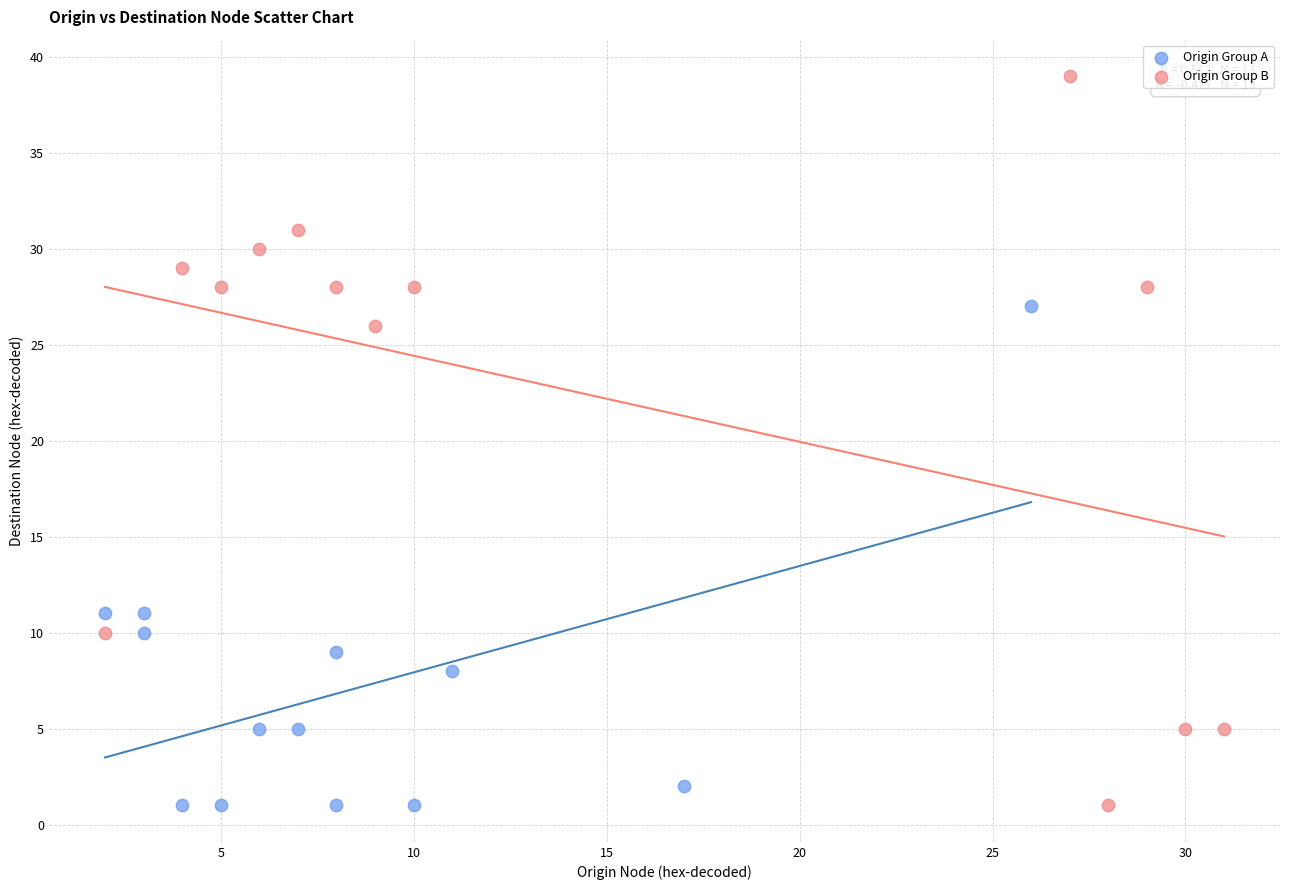

Which series contains the highest Y value?

Origin Group B